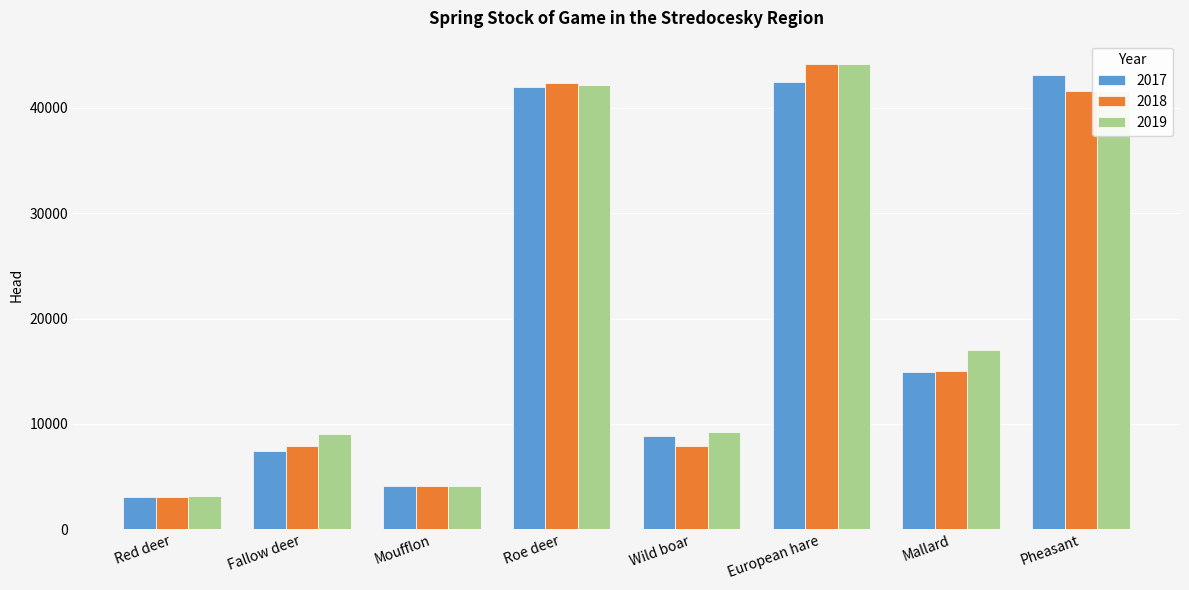

What is the greatest value displayed?

44176